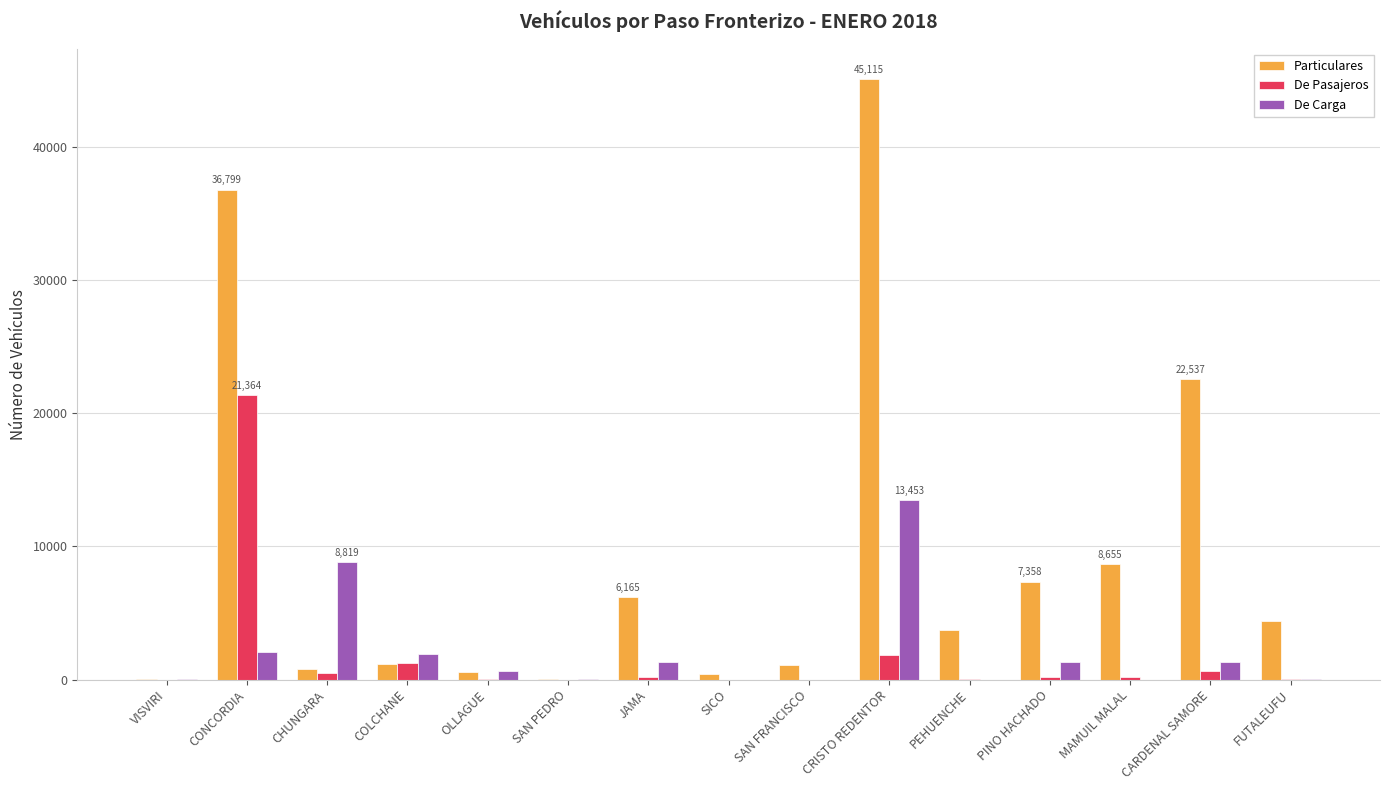

How many series are shown in this chart?

3